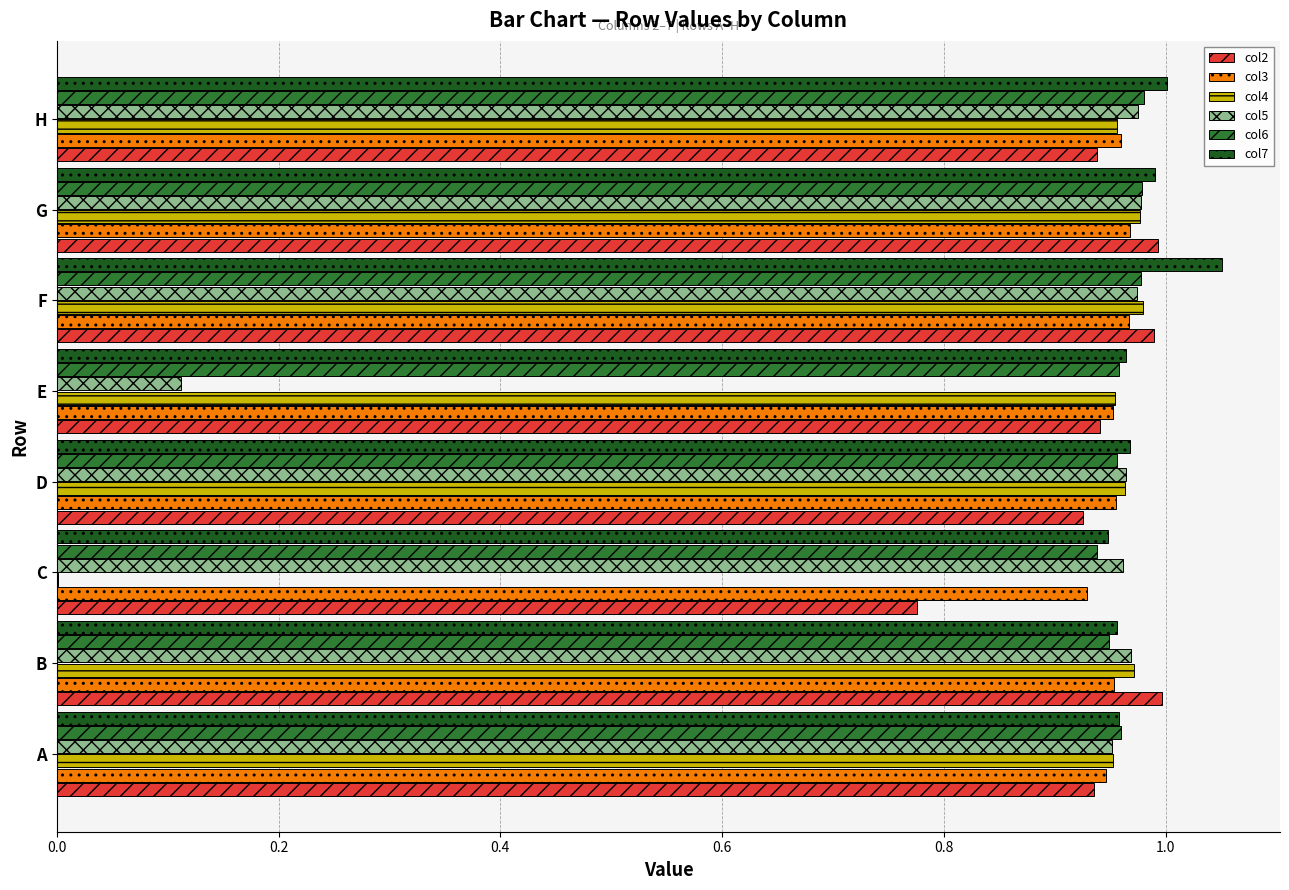

What is the sum of all col2 values?

7.5